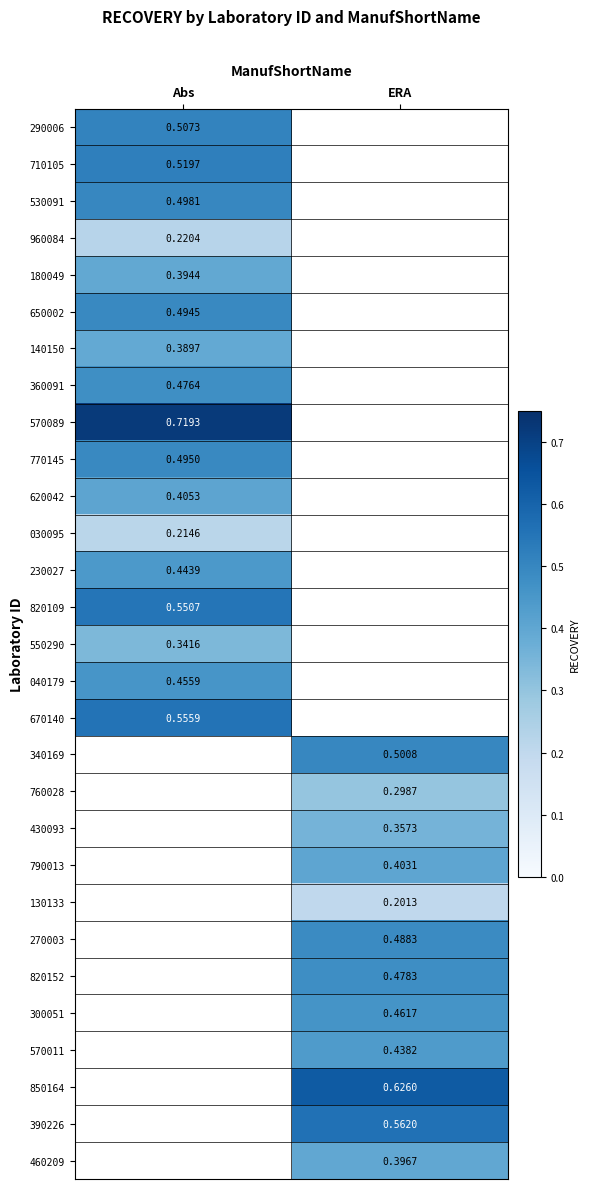

True or false: 340169 has a value of 0.5 at ERA.

True